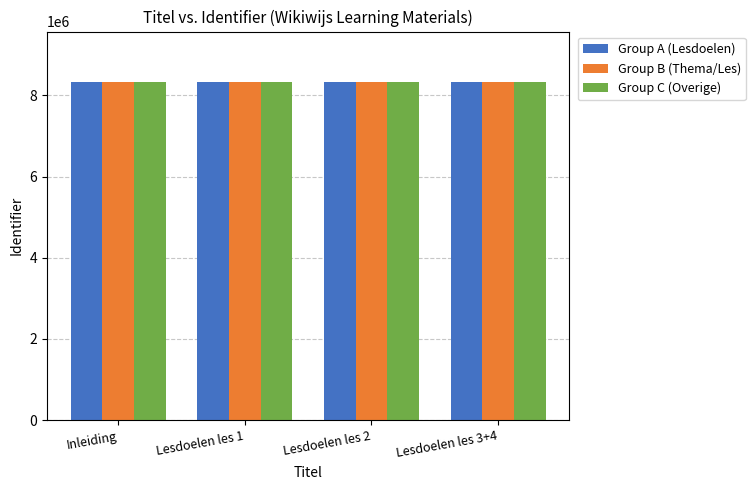

What is the spread (max minus min) of values at Lesdoelen les 3+4?

13